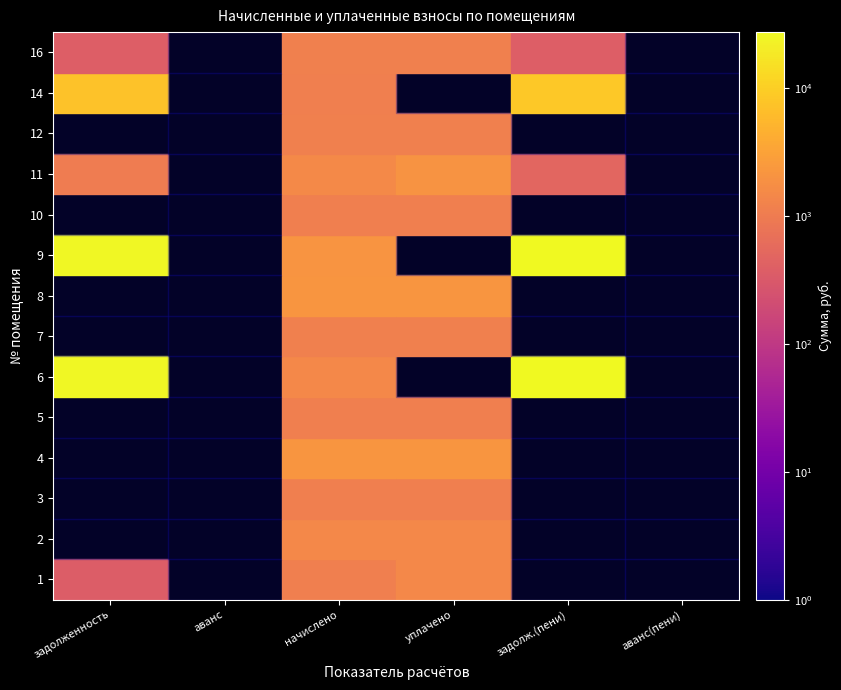

What is the maximum value for 1?

1476.2